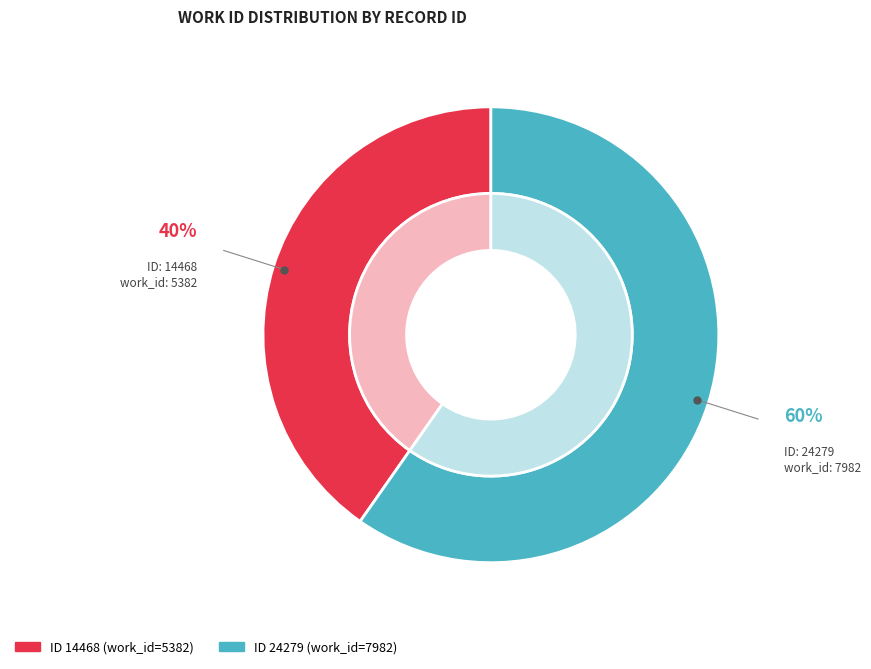

Which slice is the smallest?

14468